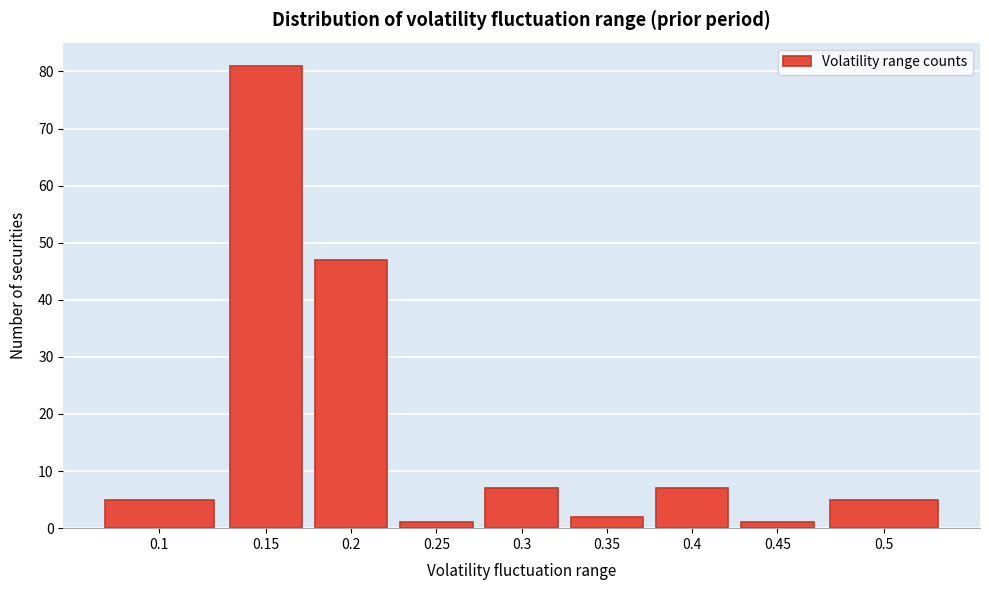

Reading right to left, list all the values displayed in this chart.

0.5=5	0.45=1	0.4=7	0.35=2	0.3=7	0.25=1	0.2=47	0.15=81	0.1=5